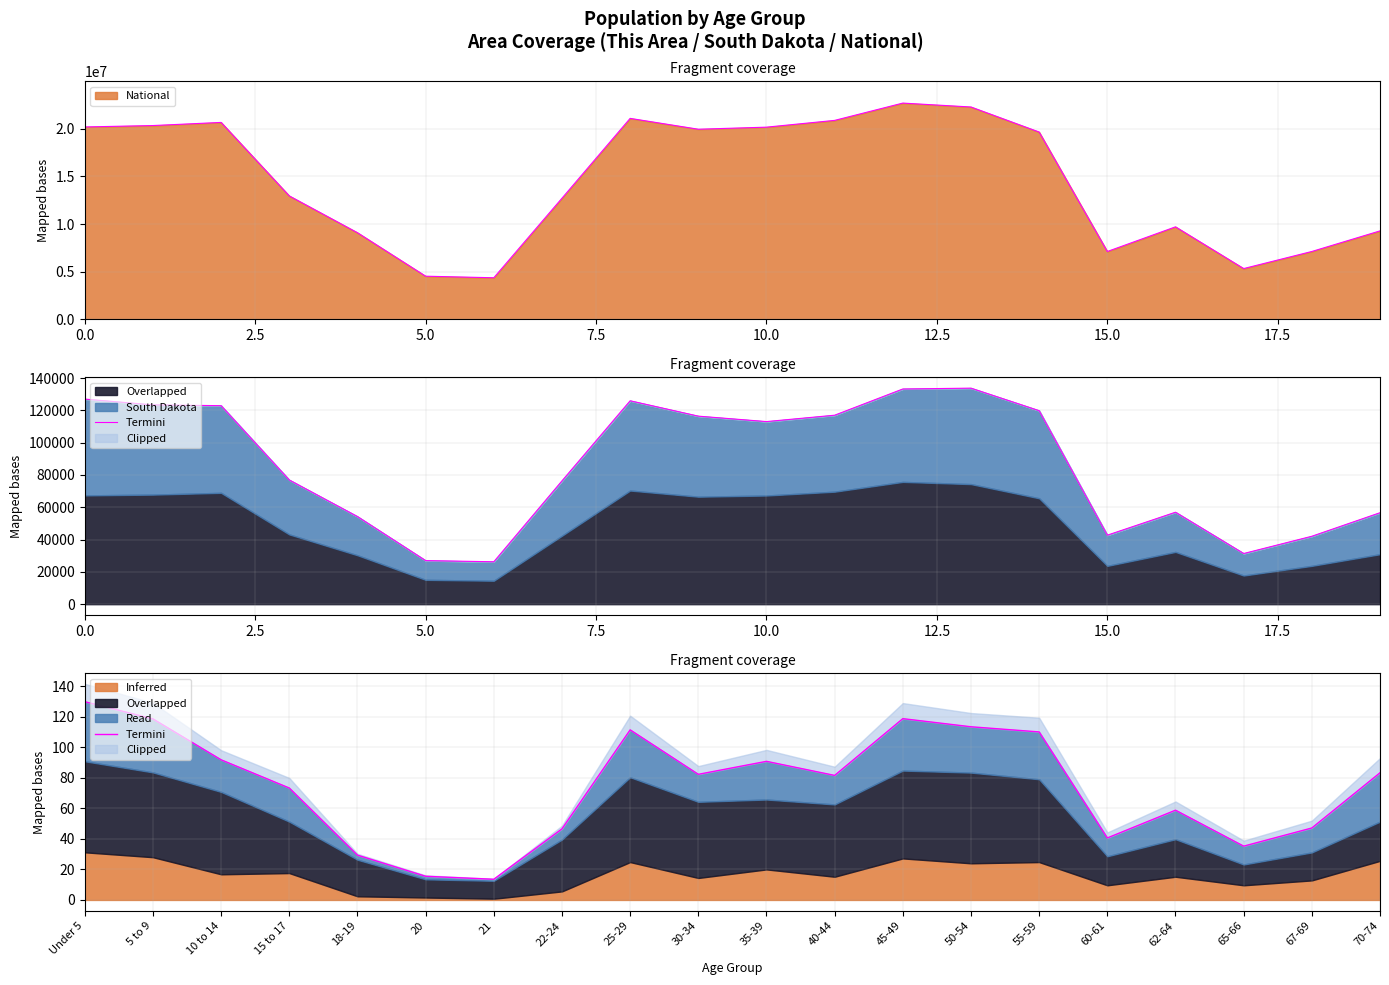

What is the difference between the maximum and minimum values?

116.3